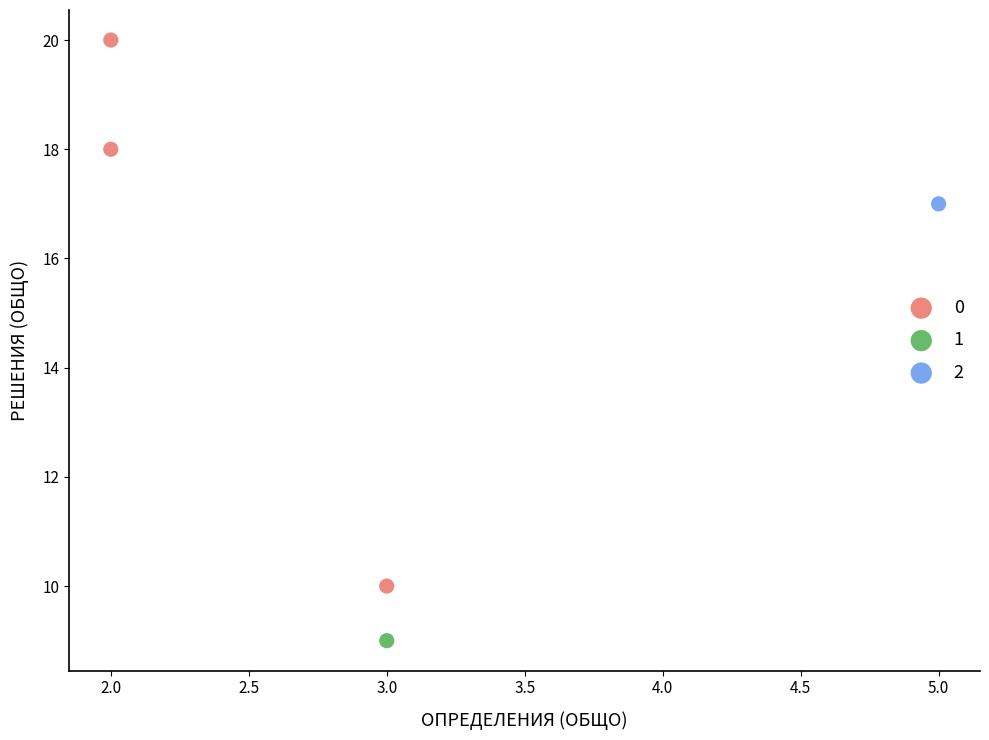

What are all the series names shown in the legend?

0, 1, 2